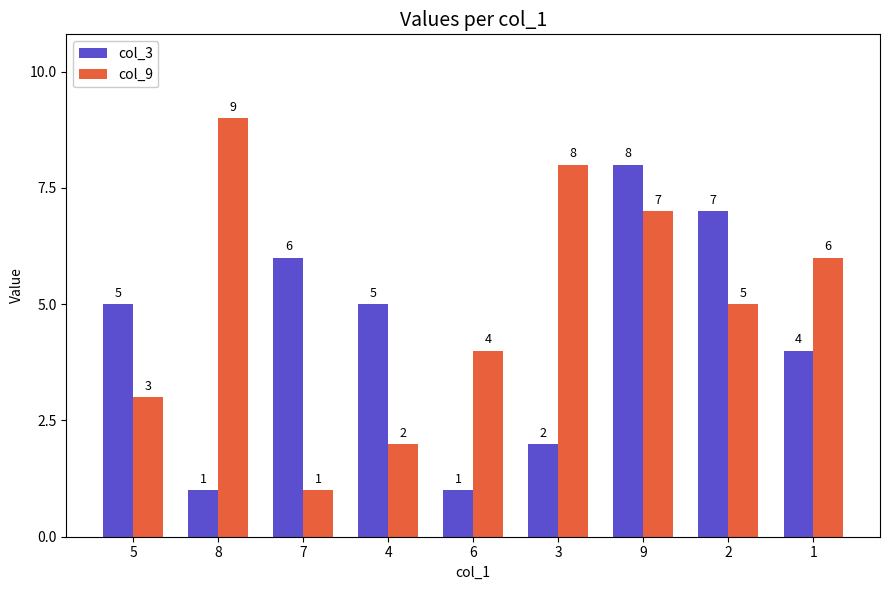

What is the label of the 4th bar from the left?

4